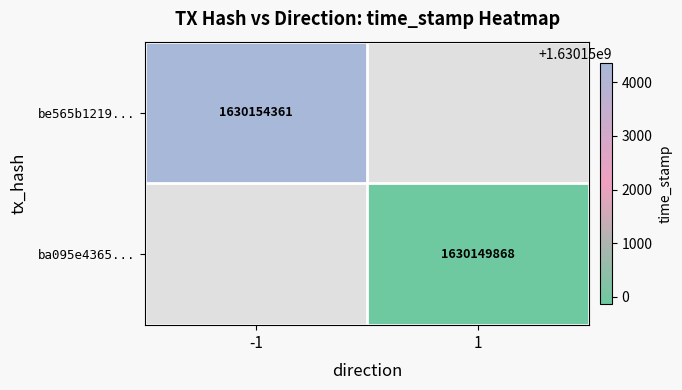

True or false: ba095e4365... has a value of 664397253 at 1.

False